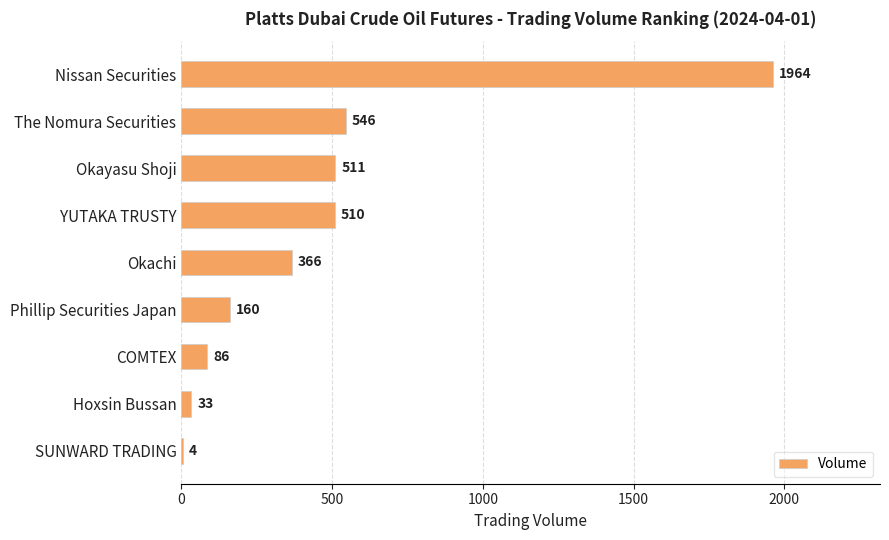

Reading top to bottom, extract all data points from this chart.

Nissan Securities=1964	The Nomura Securities=546	Okayasu Shoji=511	YUTAKA TRUSTY=510	Okachi=366	Phillip Securities Japan=160	COMTEX=86	Hoxsin Bussan=33	SUNWARD TRADING=4